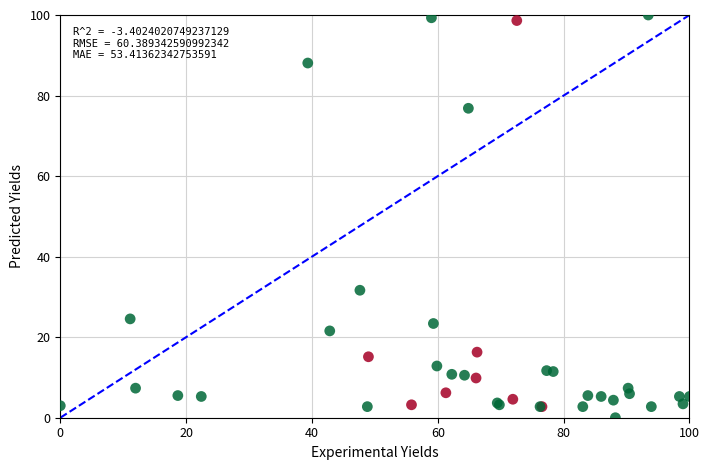

What Y value in the scatter plot is closest to 50?

31.7